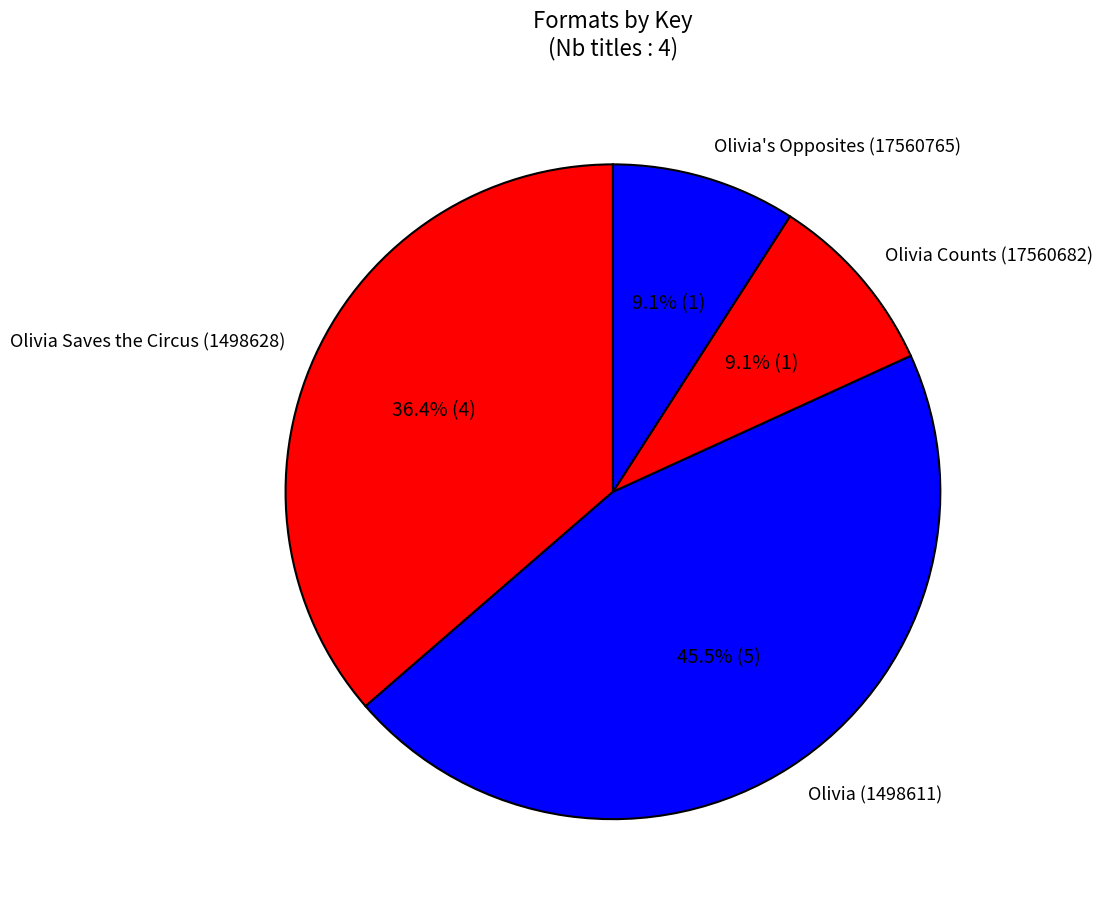

To the nearest percent, what is the difference between the largest and smallest slice percentages?

36%